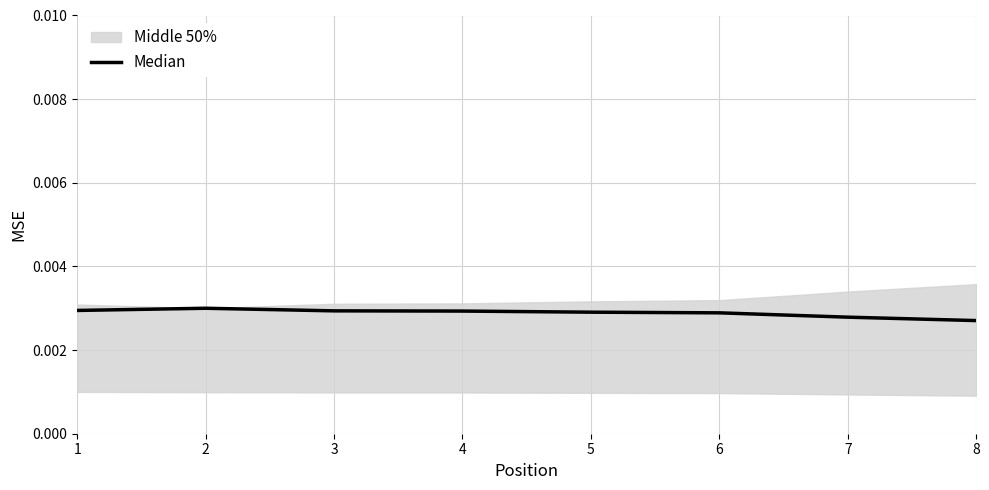

Which label corresponds to the smallest value in the chart?

8